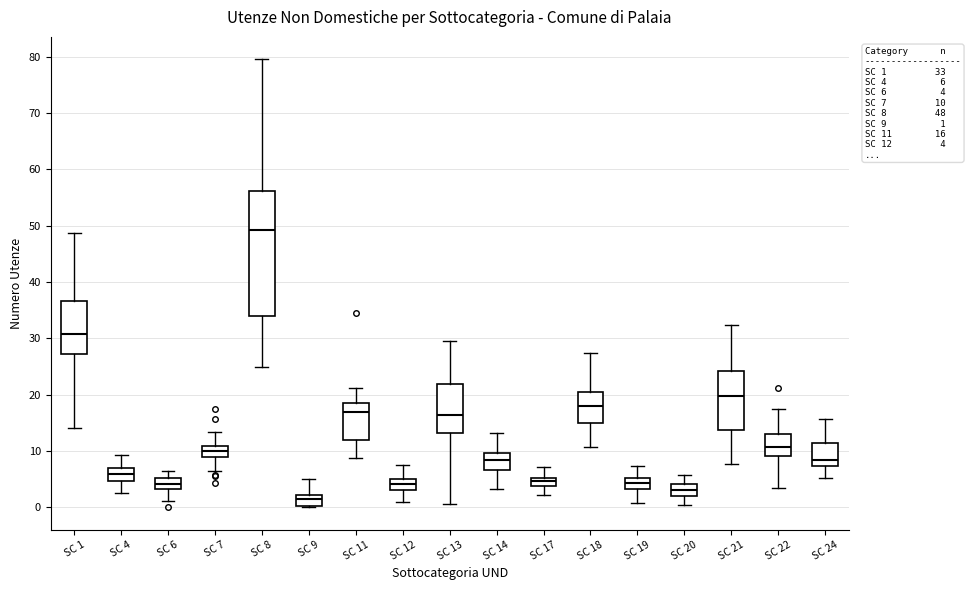

Which box is the tallest, from its lower edge to its upper edge?

SC 8